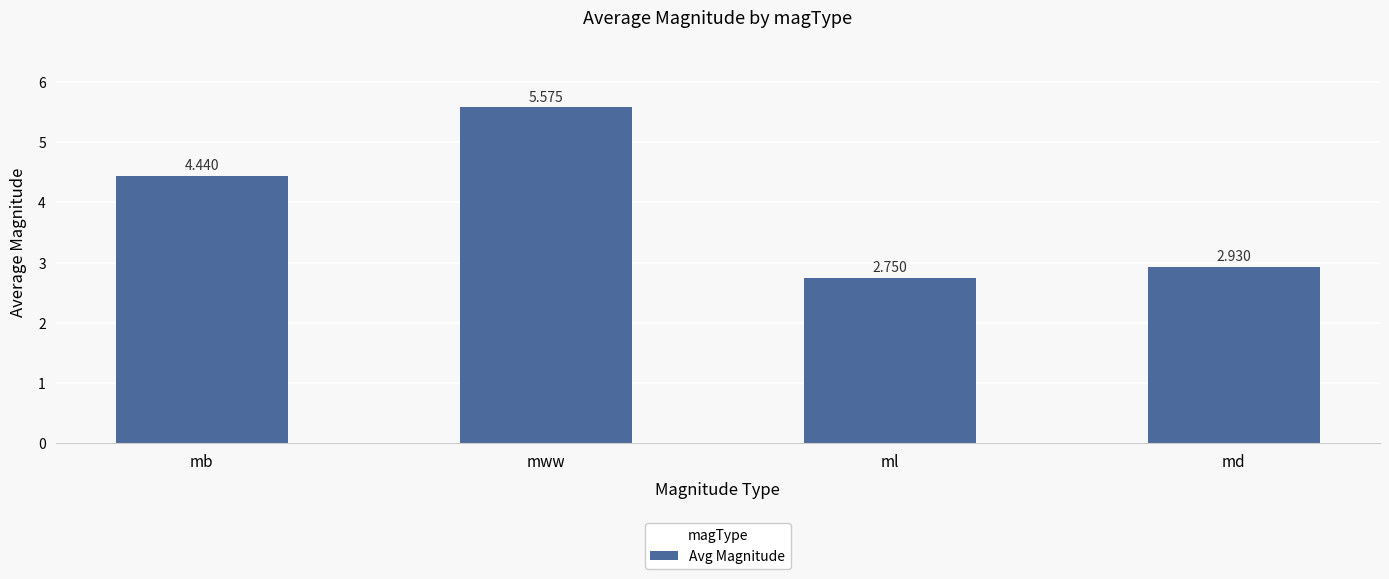

List the labels in order of value, smallest first.

ml, md, mb, mww